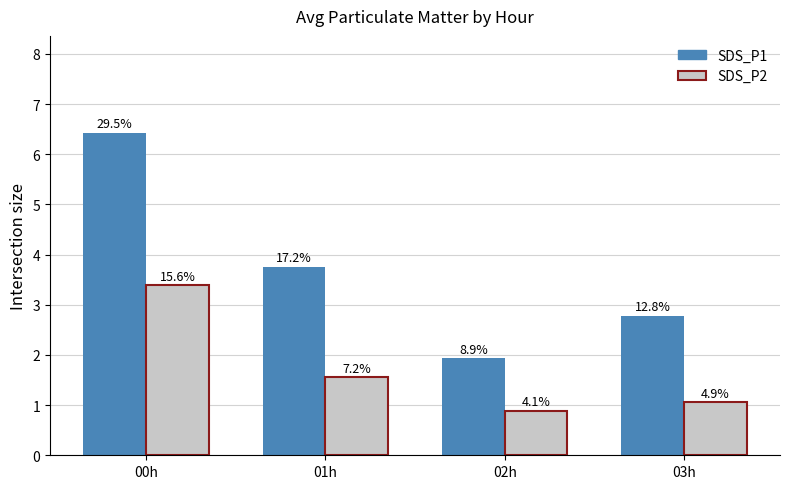

What are all the series names shown in the legend?

SDS_P1, SDS_P2